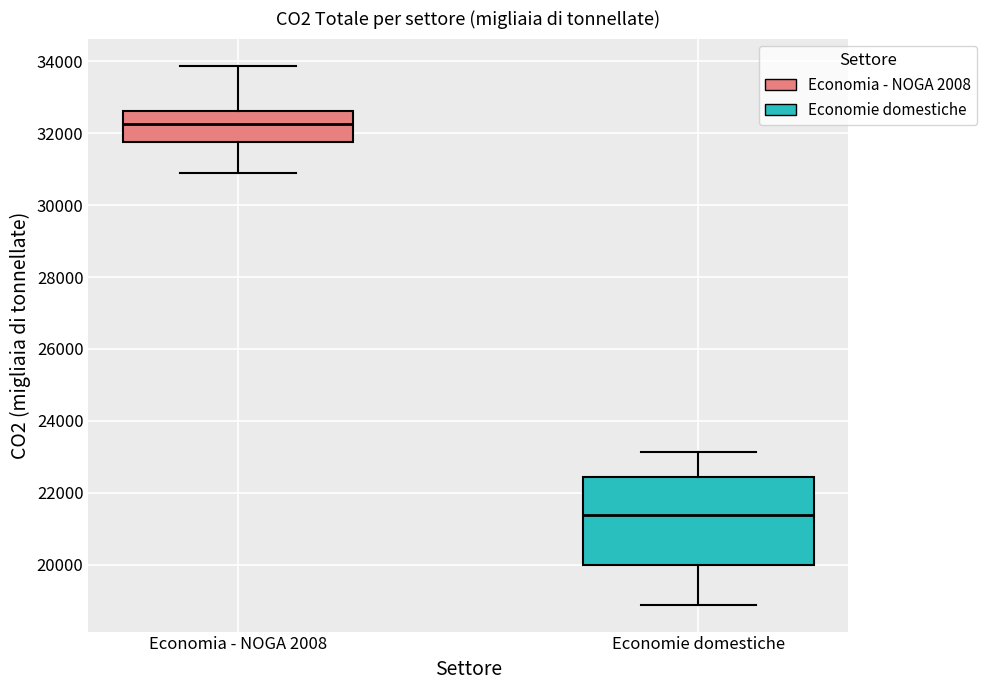

Which box is the tallest, from its lower edge to its upper edge?

Economie domestiche